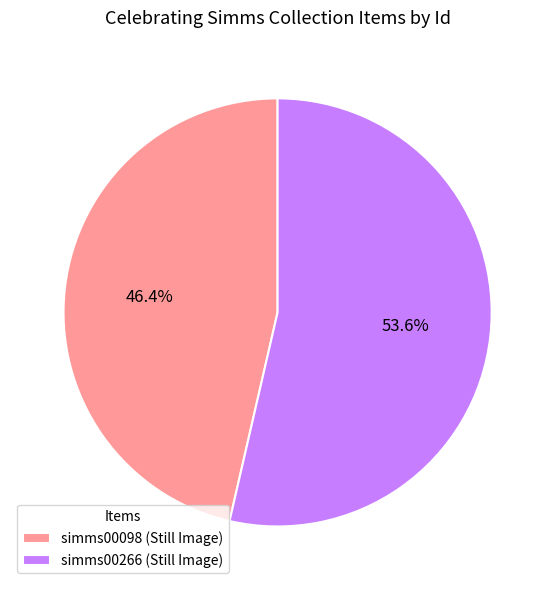

The simms00098 (Still Image) slice represents 46% of the pie. True or false?

True